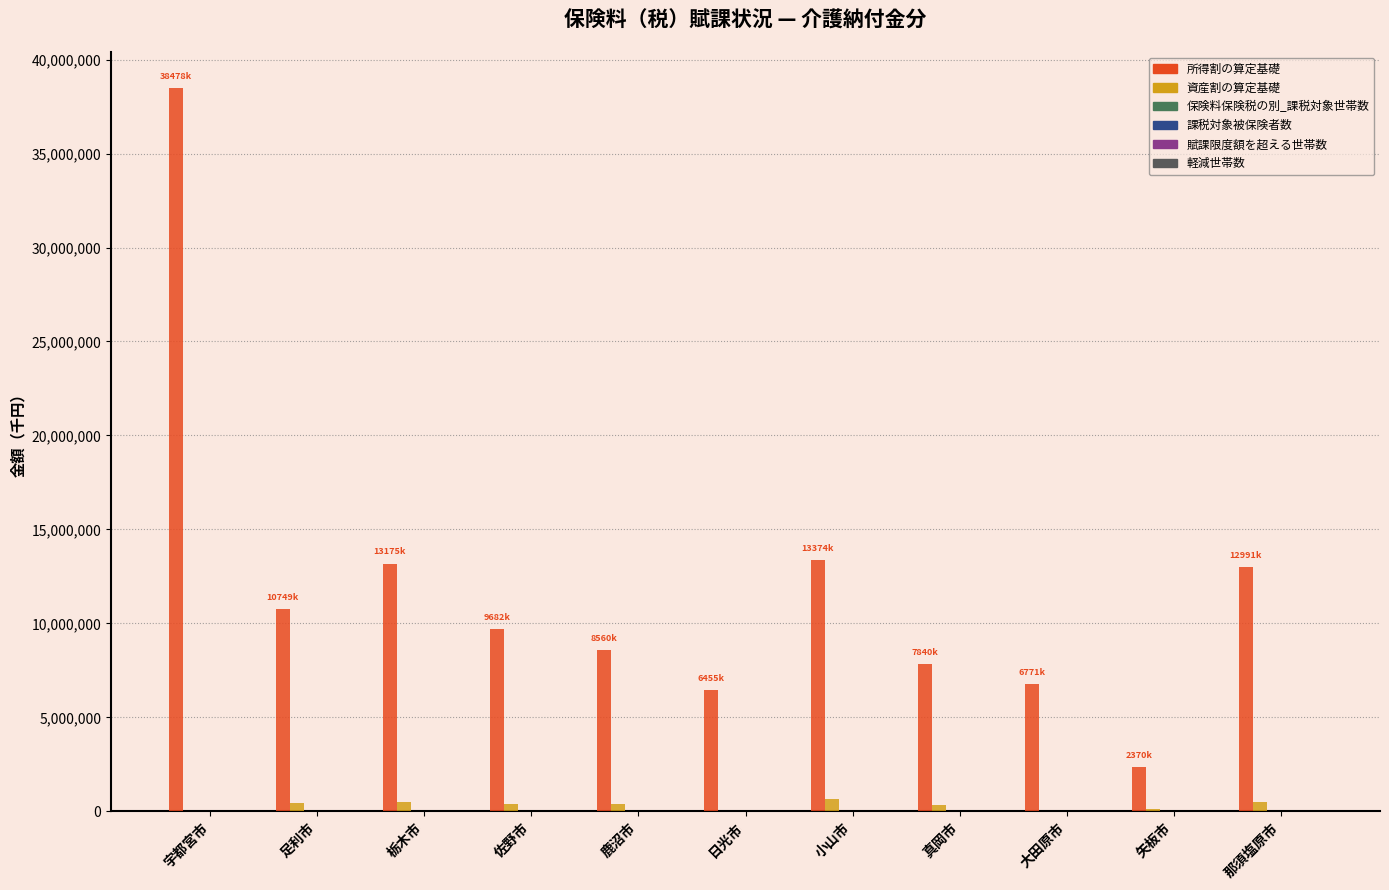

How many groups of bars are there?

11